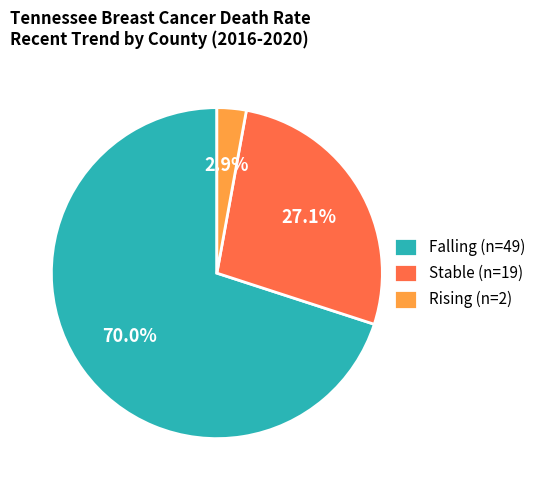

Does any single category account for the majority?

Yes